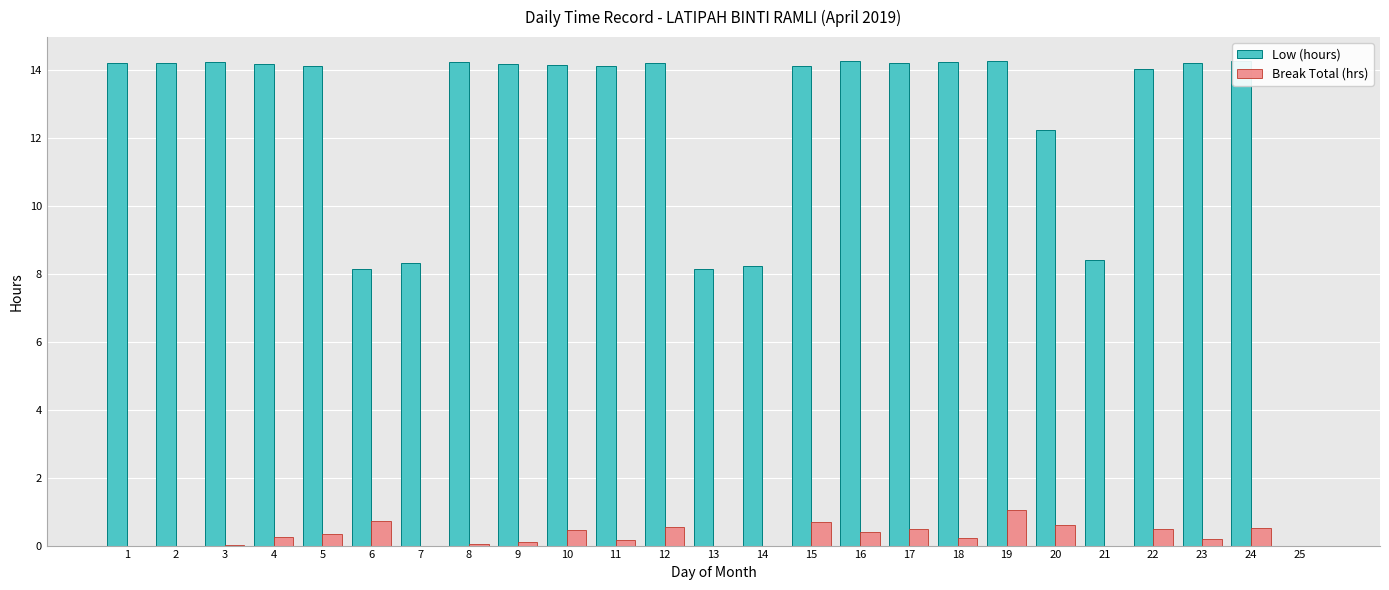

Which has a higher value, 17 or 16?

16